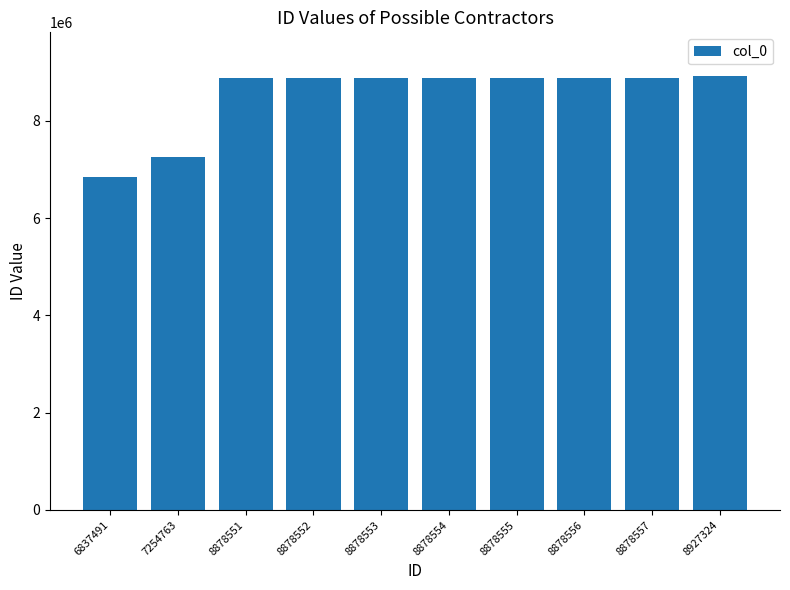

At which category does the chart reach its minimum across all series?

6837491